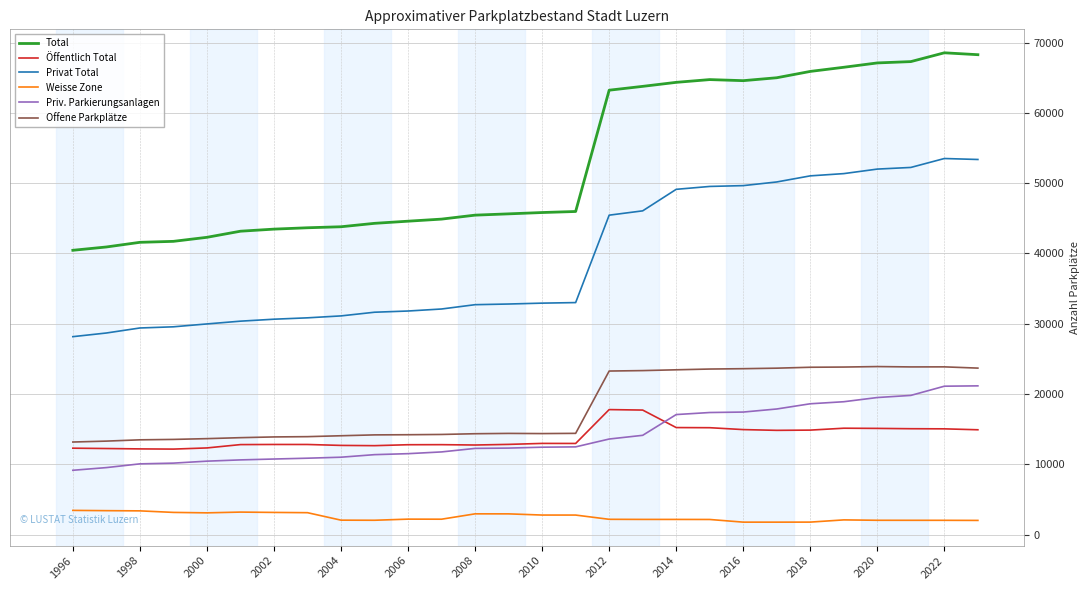

What are all the series names shown in the legend?

Total, Öffentlich Total, Privat Total, Weisse Zone, Priv. Parkierungsanlagen, Offene Parkplätze